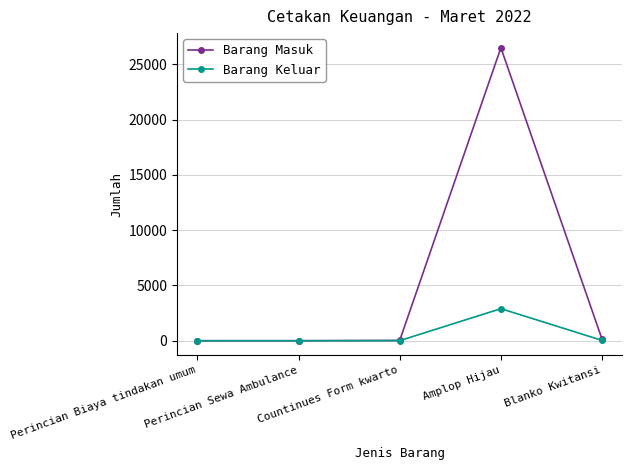

Which series has the largest total across all categories?

Barang Masuk